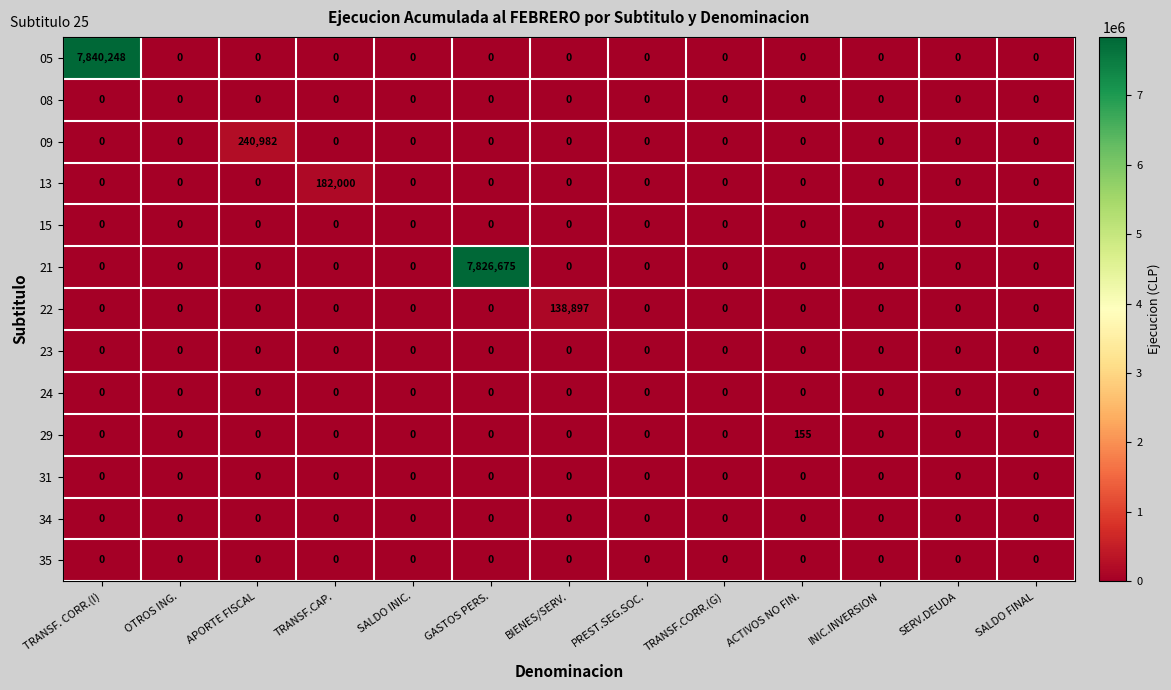

At which category is the sum across all series the highest?

TRANSF. CORR.(I)